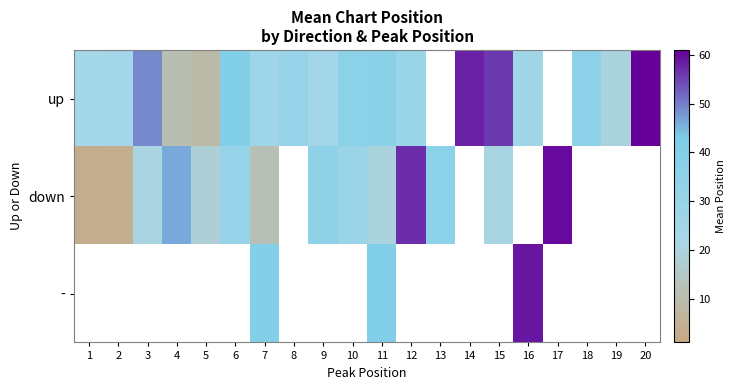

Which series changed the most between 14 and 20?

up